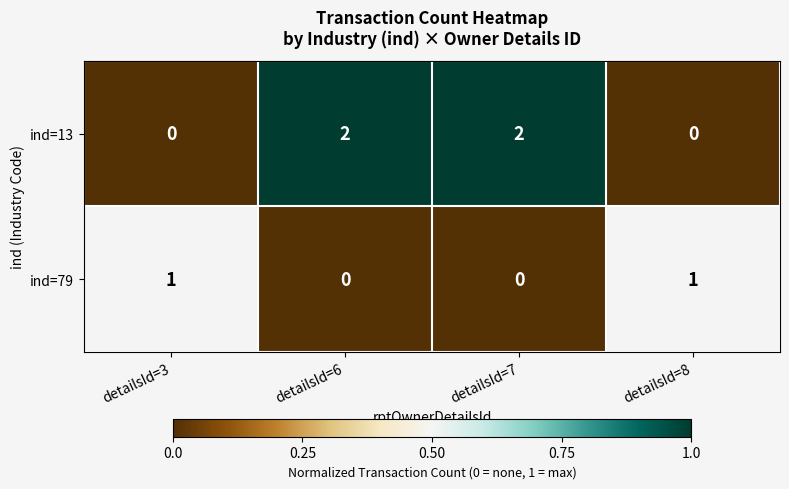

List the series in order of their peak value, lowest first.

ind=79, ind=13